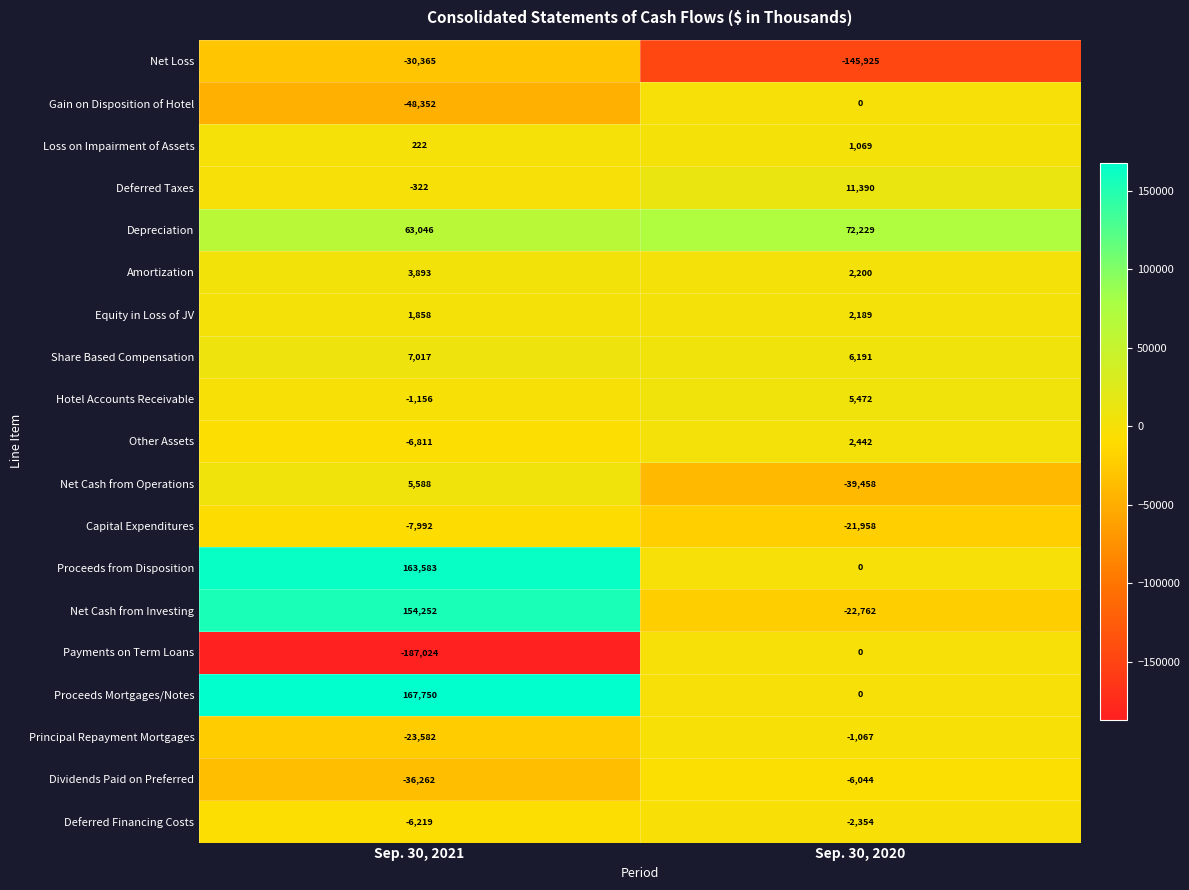

What is the total value across all series at Sep. 30, 2020?

-136386